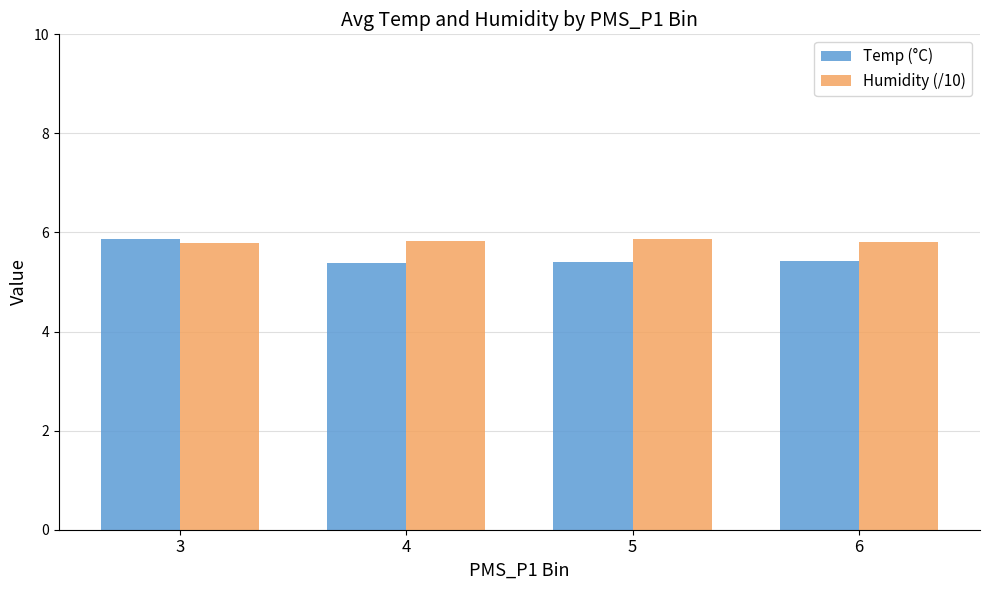

Reading right to left, what are all the values shown in this chart?

Temp (°C): 6=5.4	5=5.4	4=5.4	3=5.9
Humidity (/10): 6=5.8	5=5.9	4=5.8	3=5.8